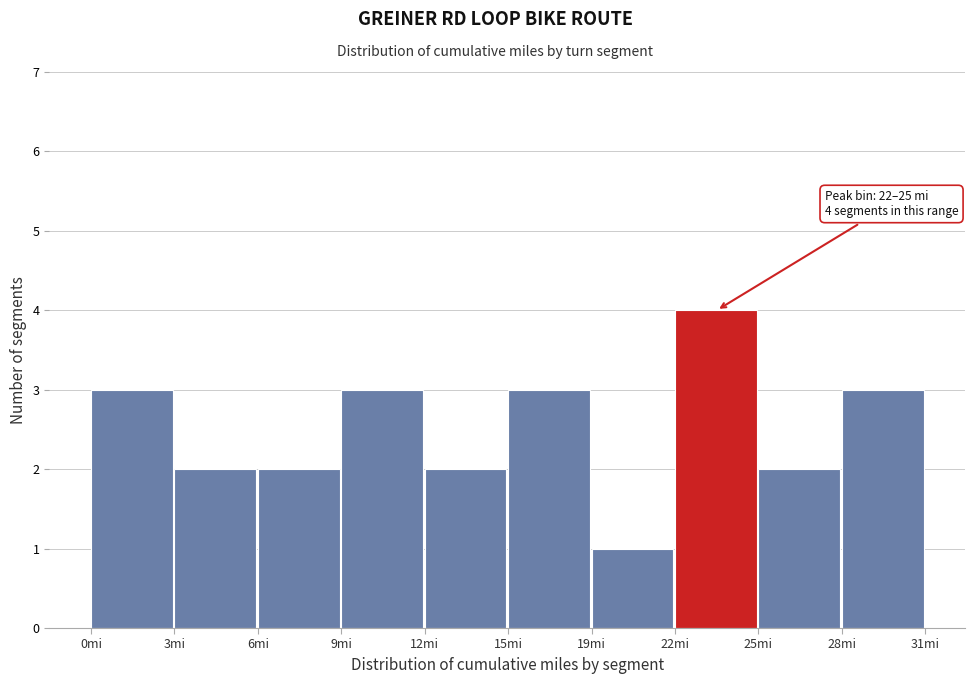

Reading right to left, extract all data points from this chart.

3	2	4	1	3	2	3	2	2	3